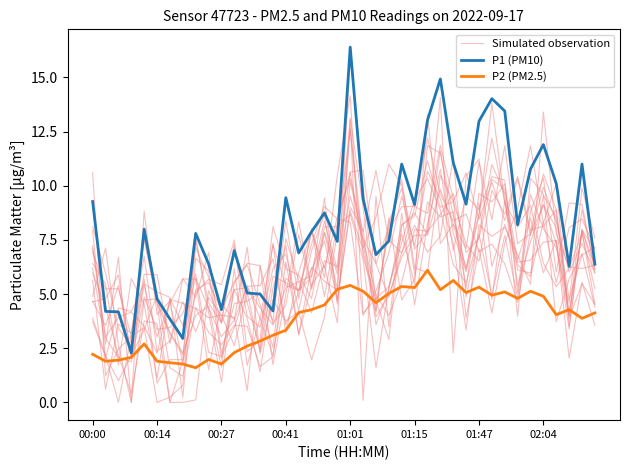

How many series are shown in this chart?

3